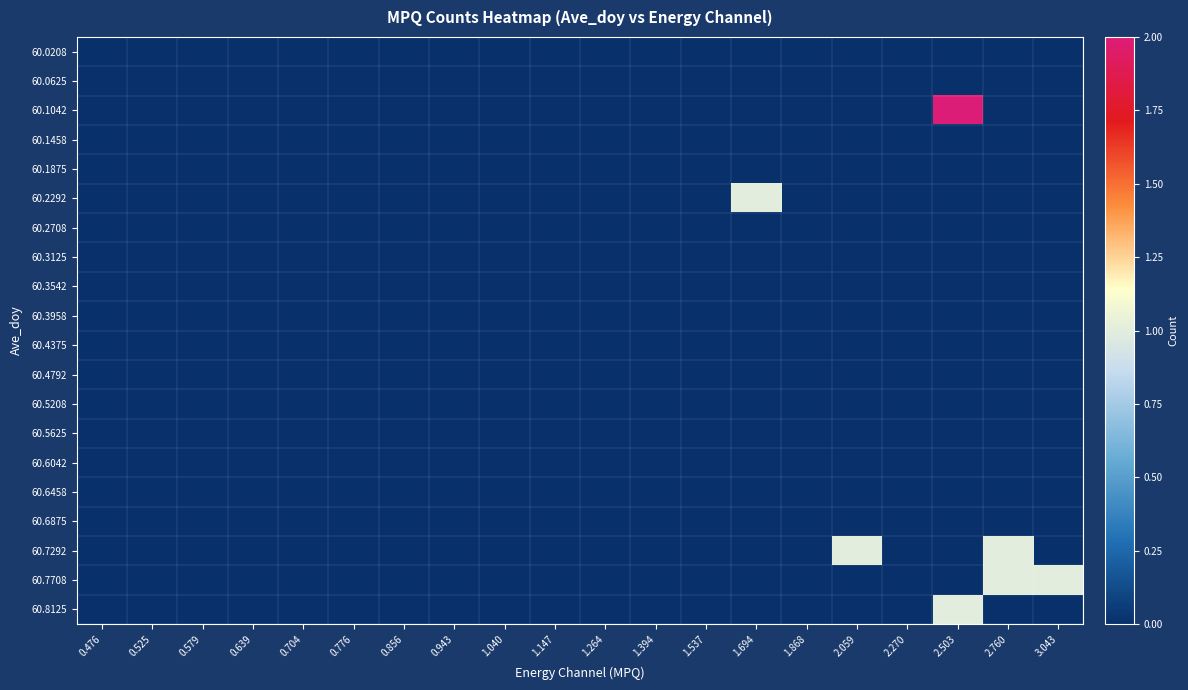

Reading left to right, list all the values displayed in this chart.

60.0208: 0.476=0	0.525=0	0.579=0	0.639=0	0.704=0	0.776=0	0.856=0	0.943=0	1.040=0	1.147=0	1.264=0	1.394=0	1.537=0	1.694=0	1.868=0	2.059=0	2.270=0	2.503=0	2.760=0	3.043=0
60.0625: 0.476=0	0.525=0	0.579=0	0.639=0	0.704=0	0.776=0	0.856=0	0.943=0	1.040=0	1.147=0	1.264=0	1.394=0	1.537=0	1.694=0	1.868=0	2.059=0	2.270=0	2.503=0	2.760=0	3.043=0
60.1042: 0.476=0	0.525=0	0.579=0	0.639=0	0.704=0	0.776=0	0.856=0	0.943=0	1.040=0	1.147=0	1.264=0	1.394=0	1.537=0	1.694=0	1.868=0	2.059=0	2.270=0	2.503=2	2.760=0	3.043=0
60.1458: 0.476=0	0.525=0	0.579=0	0.639=0	0.704=0	0.776=0	0.856=0	0.943=0	1.040=0	1.147=0	1.264=0	1.394=0	1.537=0	1.694=0	1.868=0	2.059=0	2.270=0	2.503=0	2.760=0	3.043=0
60.1875: 0.476=0	0.525=0	0.579=0	0.639=0	0.704=0	0.776=0	0.856=0	0.943=0	1.040=0	1.147=0	1.264=0	1.394=0	1.537=0	1.694=0	1.868=0	2.059=0	2.270=0	2.503=0	2.760=0	3.043=0
60.2292: 0.476=0	0.525=0	0.579=0	0.639=0	0.704=0	0.776=0	0.856=0	0.943=0	1.040=0	1.147=0	1.264=0	1.394=0	1.537=0	1.694=1	1.868=0	2.059=0	2.270=0	2.503=0	2.760=0	3.043=0
60.2708: 0.476=0	0.525=0	0.579=0	0.639=0	0.704=0	0.776=0	0.856=0	0.943=0	1.040=0	1.147=0	1.264=0	1.394=0	1.537=0	1.694=0	1.868=0	2.059=0	2.270=0	2.503=0	2.760=0	3.043=0
60.3125: 0.476=0	0.525=0	0.579=0	0.639=0	0.704=0	0.776=0	0.856=0	0.943=0	1.040=0	1.147=0	1.264=0	1.394=0	1.537=0	1.694=0	1.868=0	2.059=0	2.270=0	2.503=0	2.760=0	3.043=0
60.3542: 0.476=0	0.525=0	0.579=0	0.639=0	0.704=0	0.776=0	0.856=0	0.943=0	1.040=0	1.147=0	1.264=0	1.394=0	1.537=0	1.694=0	1.868=0	2.059=0	2.270=0	2.503=0	2.760=0	3.043=0
60.3958: 0.476=0	0.525=0	0.579=0	0.639=0	0.704=0	0.776=0	0.856=0	0.943=0	1.040=0	1.147=0	1.264=0	1.394=0	1.537=0	1.694=0	1.868=0	2.059=0	2.270=0	2.503=0	2.760=0	3.043=0
60.4375: 0.476=0	0.525=0	0.579=0	0.639=0	0.704=0	0.776=0	0.856=0	0.943=0	1.040=0	1.147=0	1.264=0	1.394=0	1.537=0	1.694=0	1.868=0	2.059=0	2.270=0	2.503=0	2.760=0	3.043=0
60.4792: 0.476=0	0.525=0	0.579=0	0.639=0	0.704=0	0.776=0	0.856=0	0.943=0	1.040=0	1.147=0	1.264=0	1.394=0	1.537=0	1.694=0	1.868=0	2.059=0	2.270=0	2.503=0	2.760=0	3.043=0
60.5208: 0.476=0	0.525=0	0.579=0	0.639=0	0.704=0	0.776=0	0.856=0	0.943=0	1.040=0	1.147=0	1.264=0	1.394=0	1.537=0	1.694=0	1.868=0	2.059=0	2.270=0	2.503=0	2.760=0	3.043=0
60.5625: 0.476=0	0.525=0	0.579=0	0.639=0	0.704=0	0.776=0	0.856=0	0.943=0	1.040=0	1.147=0	1.264=0	1.394=0	1.537=0	1.694=0	1.868=0	2.059=0	2.270=0	2.503=0	2.760=0	3.043=0
60.6042: 0.476=0	0.525=0	0.579=0	0.639=0	0.704=0	0.776=0	0.856=0	0.943=0	1.040=0	1.147=0	1.264=0	1.394=0	1.537=0	1.694=0	1.868=0	2.059=0	2.270=0	2.503=0	2.760=0	3.043=0
60.6458: 0.476=0	0.525=0	0.579=0	0.639=0	0.704=0	0.776=0	0.856=0	0.943=0	1.040=0	1.147=0	1.264=0	1.394=0	1.537=0	1.694=0	1.868=0	2.059=0	2.270=0	2.503=0	2.760=0	3.043=0
60.6875: 0.476=0	0.525=0	0.579=0	0.639=0	0.704=0	0.776=0	0.856=0	0.943=0	1.040=0	1.147=0	1.264=0	1.394=0	1.537=0	1.694=0	1.868=0	2.059=0	2.270=0	2.503=0	2.760=0	3.043=0
60.7292: 0.476=0	0.525=0	0.579=0	0.639=0	0.704=0	0.776=0	0.856=0	0.943=0	1.040=0	1.147=0	1.264=0	1.394=0	1.537=0	1.694=0	1.868=0	2.059=1	2.270=0	2.503=0	2.760=1	3.043=0
60.7708: 0.476=0	0.525=0	0.579=0	0.639=0	0.704=0	0.776=0	0.856=0	0.943=0	1.040=0	1.147=0	1.264=0	1.394=0	1.537=0	1.694=0	1.868=0	2.059=0	2.270=0	2.503=0	2.760=1	3.043=1
60.8125: 0.476=0	0.525=0	0.579=0	0.639=0	0.704=0	0.776=0	0.856=0	0.943=0	1.040=0	1.147=0	1.264=0	1.394=0	1.537=0	1.694=0	1.868=0	2.059=0	2.270=0	2.503=1	2.760=0	3.043=0